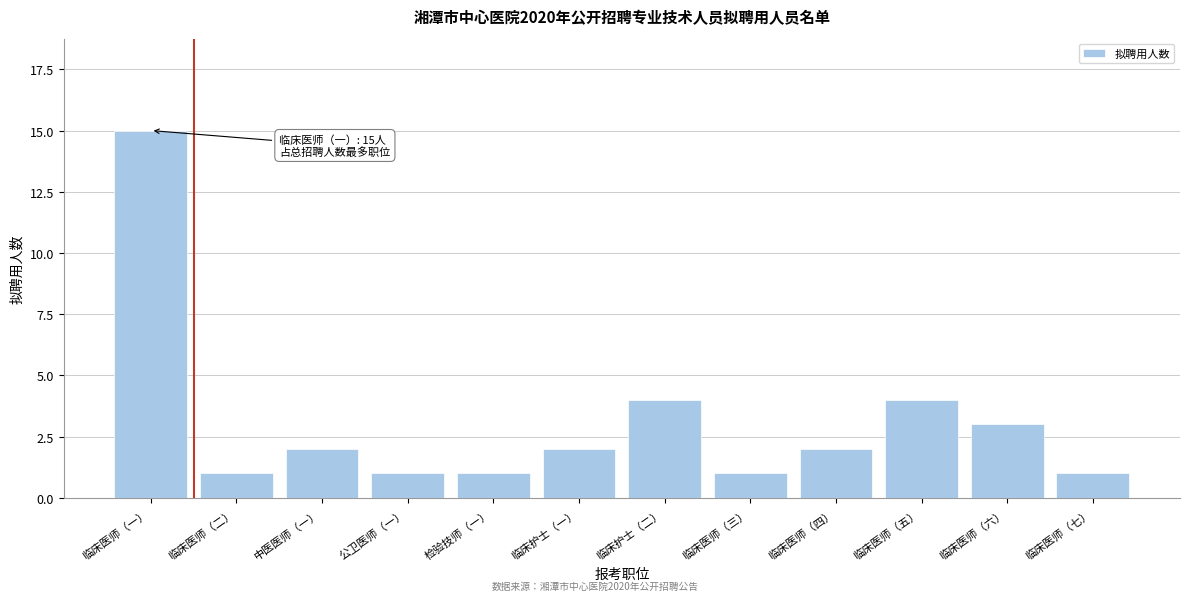

Reading left to right, what are all the values shown in this chart?

临床医师（一）=15	临床医师（二）=1	中医医师（一）=2	公卫医师（一）=1	检验技师（一）=1	临床护士（一）=2	临床护士（二）=4	临床医师（三）=1	临床医师（四）=2	临床医师（五）=4	临床医师（六）=3	临床医师（七）=1